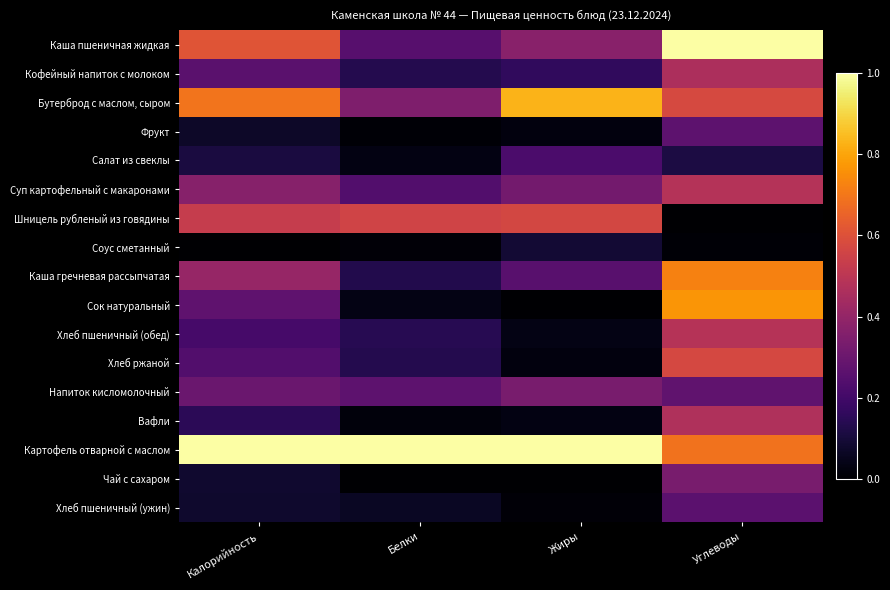

Which series has the largest range (max minus min)?

Сок натуральный